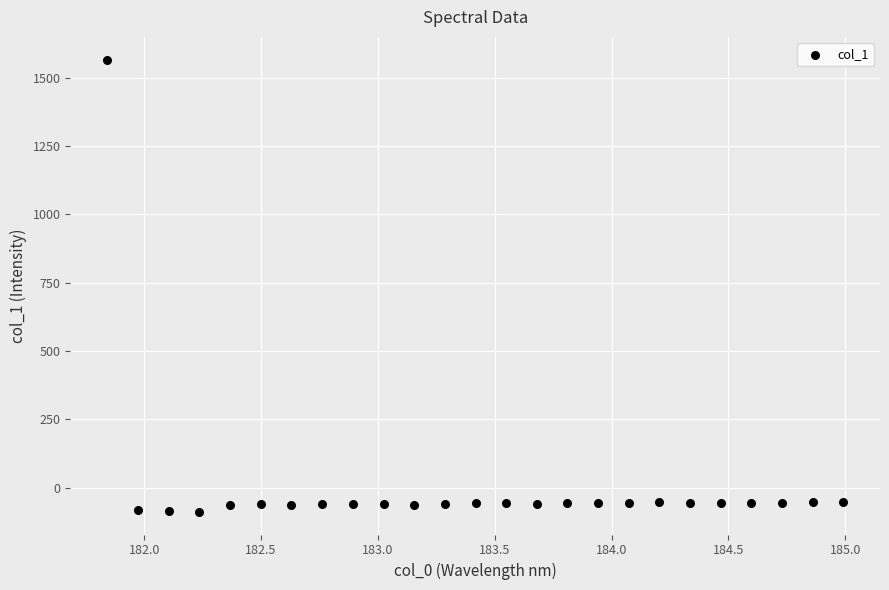

What is the range of Y values (max minus min)?

1656.1